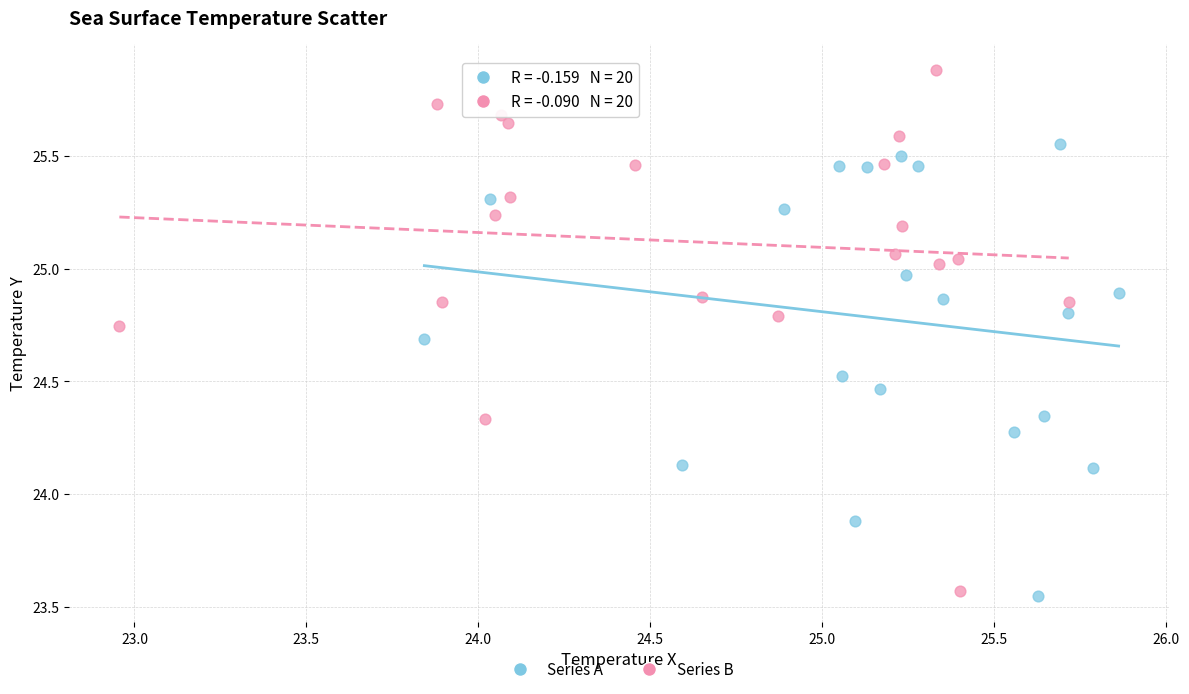

Which series contains the highest Y value?

Series B